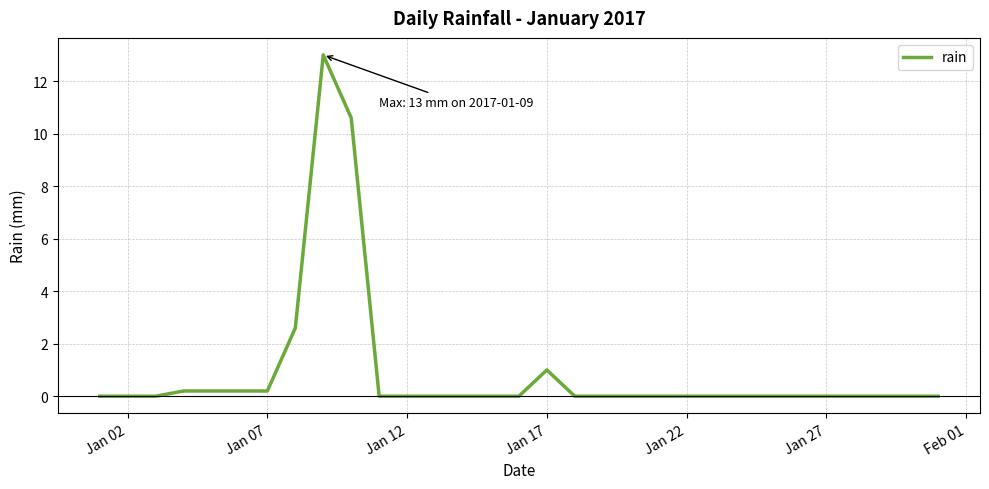

What is the difference between the maximum and minimum values?

13.0